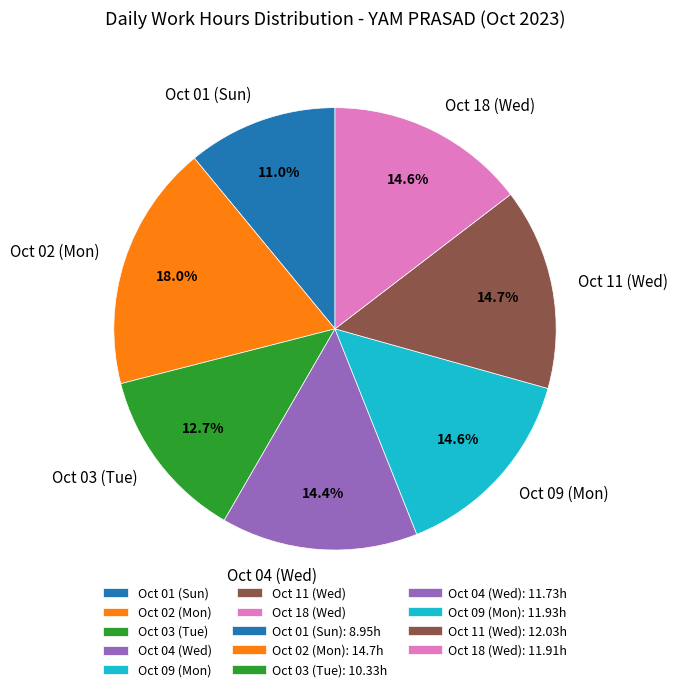

Is Oct 11 (Wed) the majority of the pie?

No